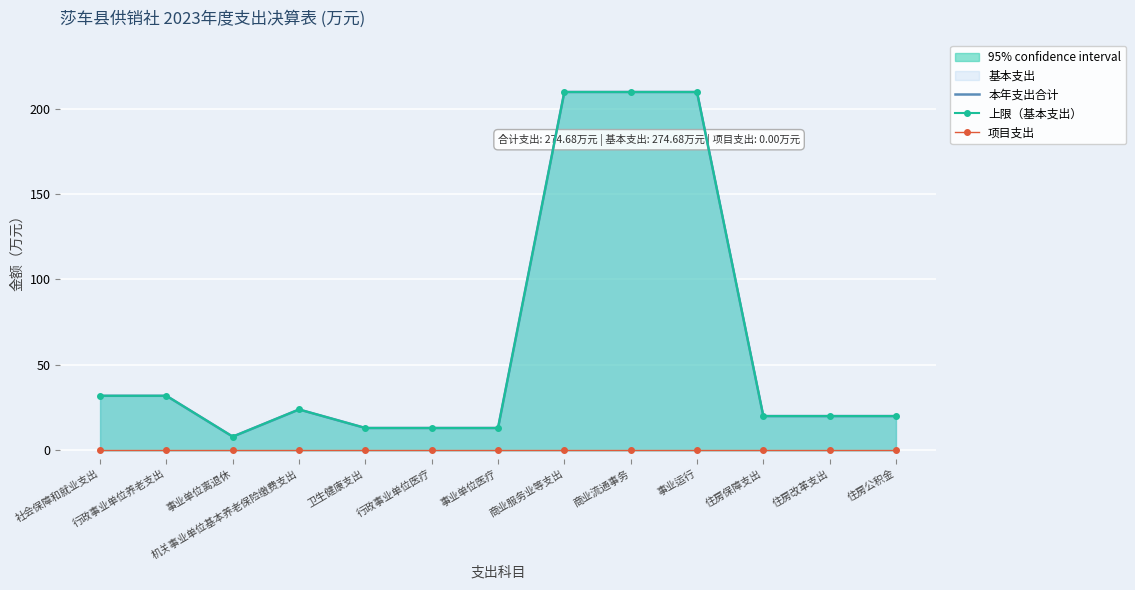

Which category has the highest value across all series?

商业服务业等支出